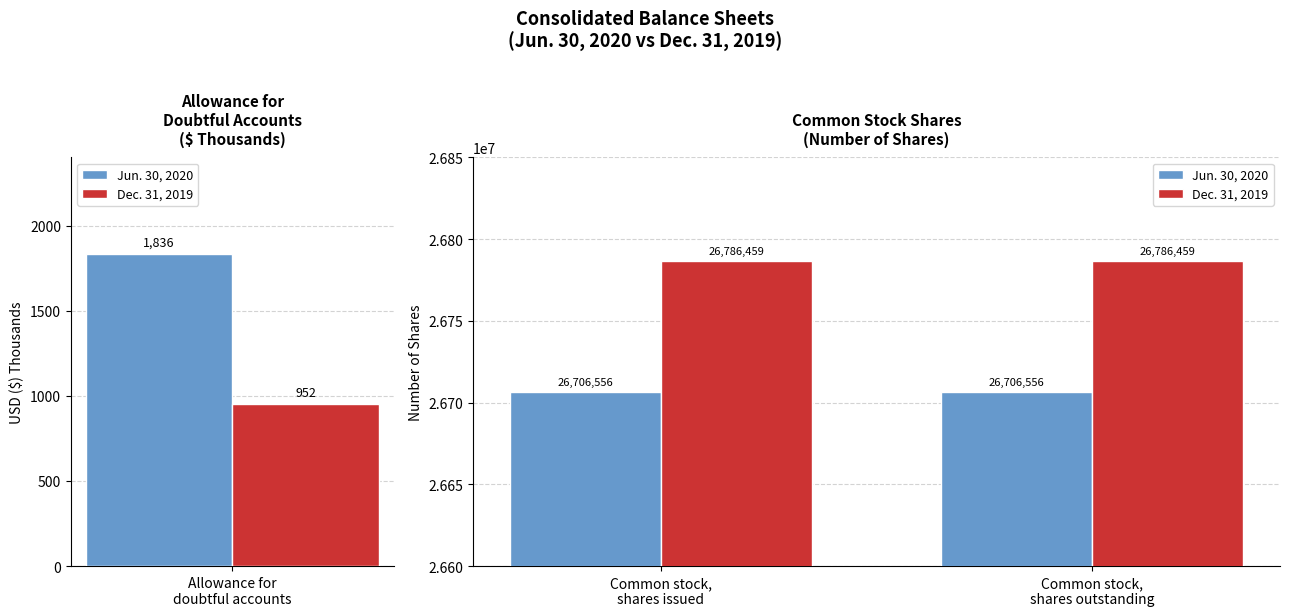

What is the value of the Jun. 30, 2020 bar at the 2nd from the left?

26706556